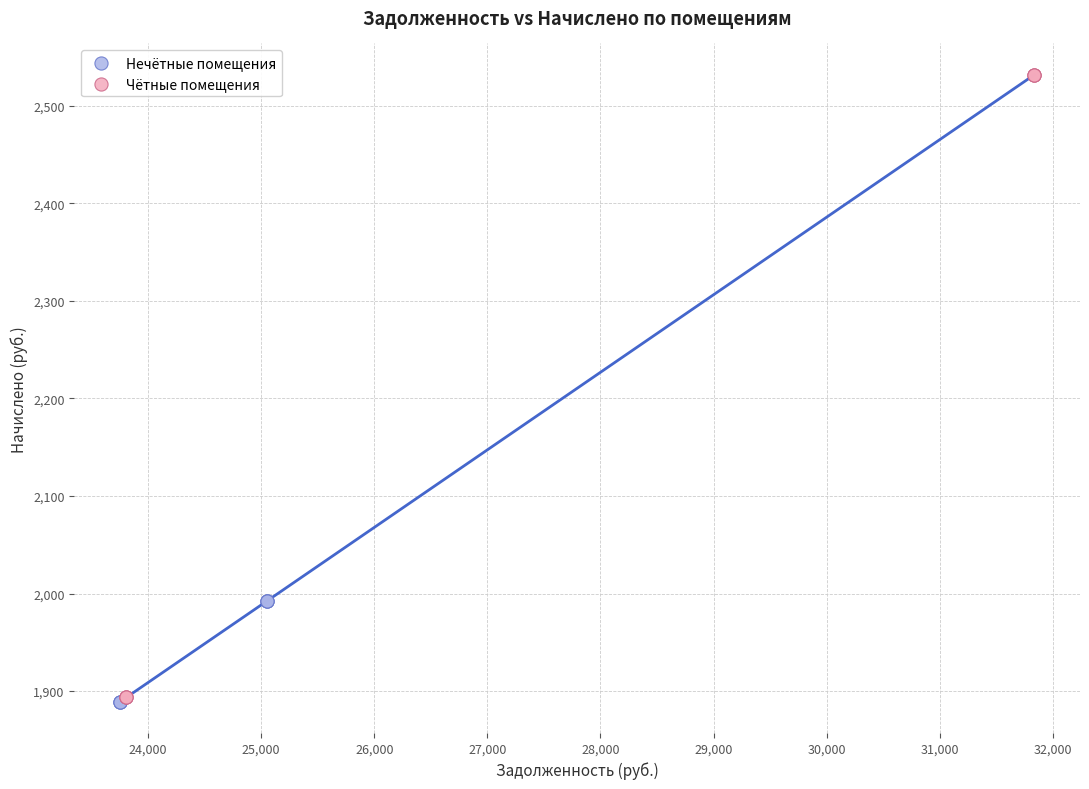

Which series contains the highest Y value?

Чётные помещения